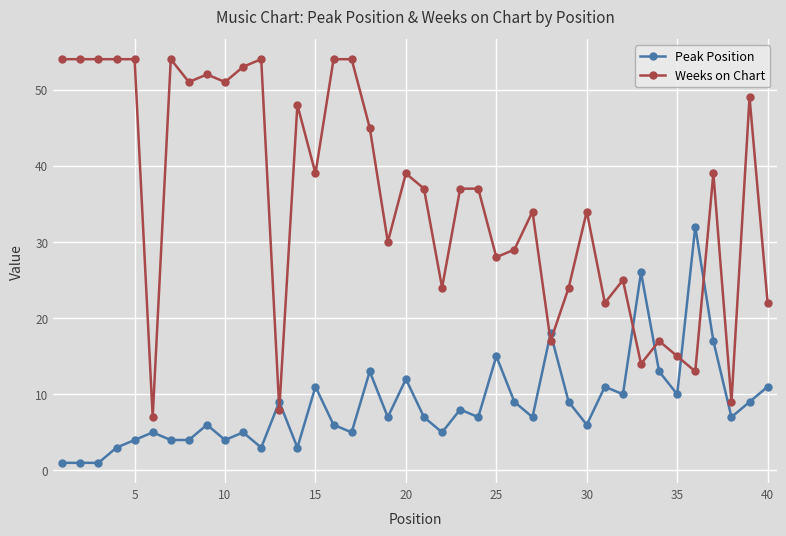

What are all the series names shown in the legend?

Peak Position, Weeks on Chart